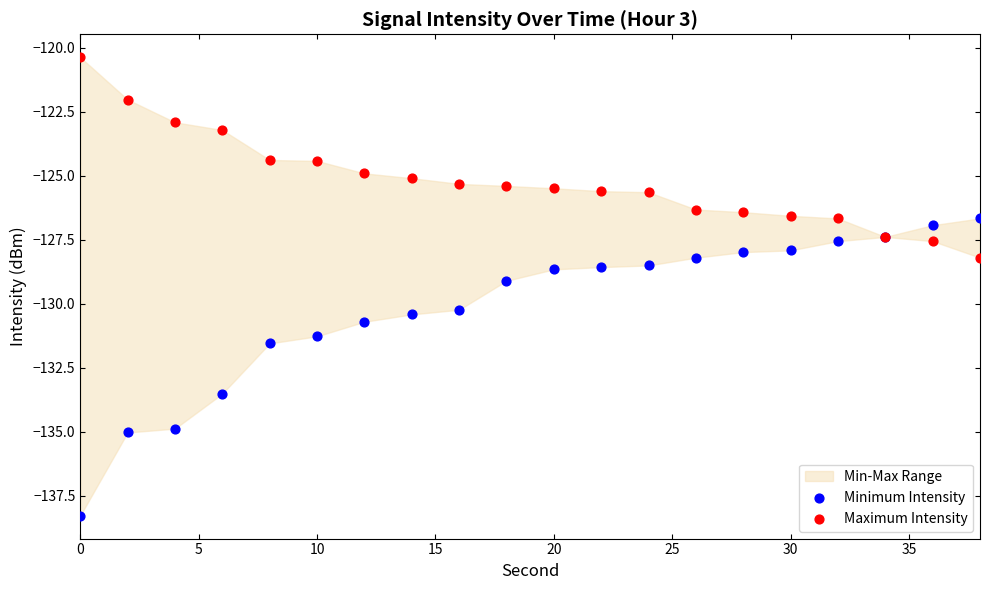

Which series contains the lowest Y value?

Minimum Intensity